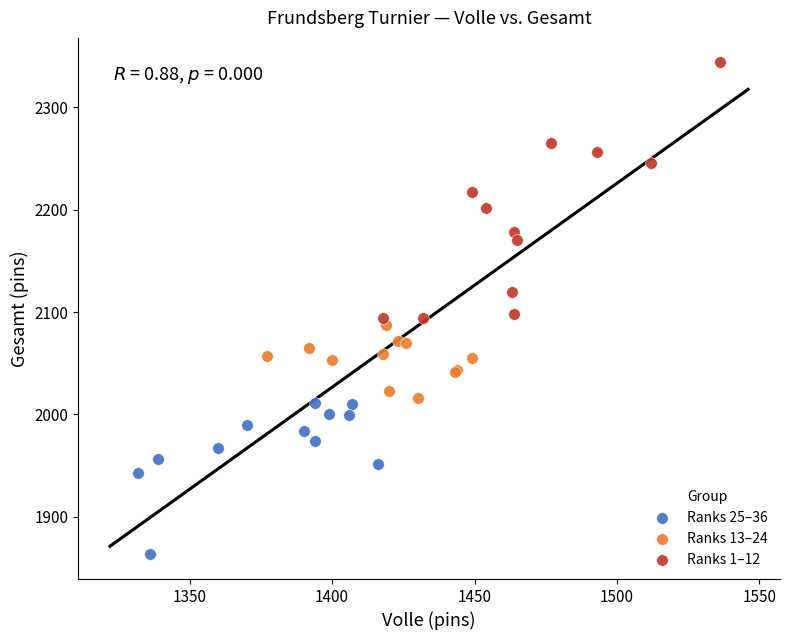

Which series contains the lowest Y value?

Ranks 25–36